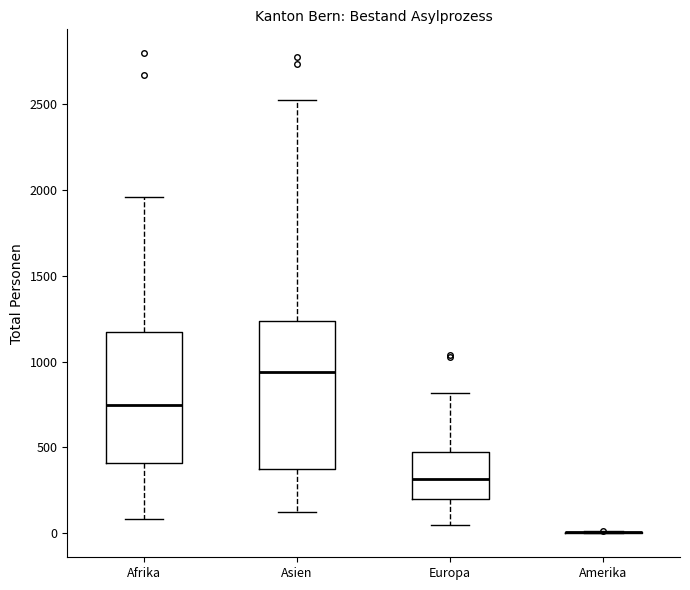

Reading left to right, transcribe this box plot: for each box, give where its median line is, the range the box spans, and where its two whiskers end, as read against the y-axis. The values are not printed on the chart, so give them approximately, as read against the axis.

Afrika: median 750, box 400 to 1150, whiskers 100 to 1950
Asien: median 950, box 350 to 1250, whiskers 150 to 2500
Europa: median 300, box 200 to 450, whiskers 50 to 800
Amerika: box collapsed to a line at 0, whiskers 0 to 0